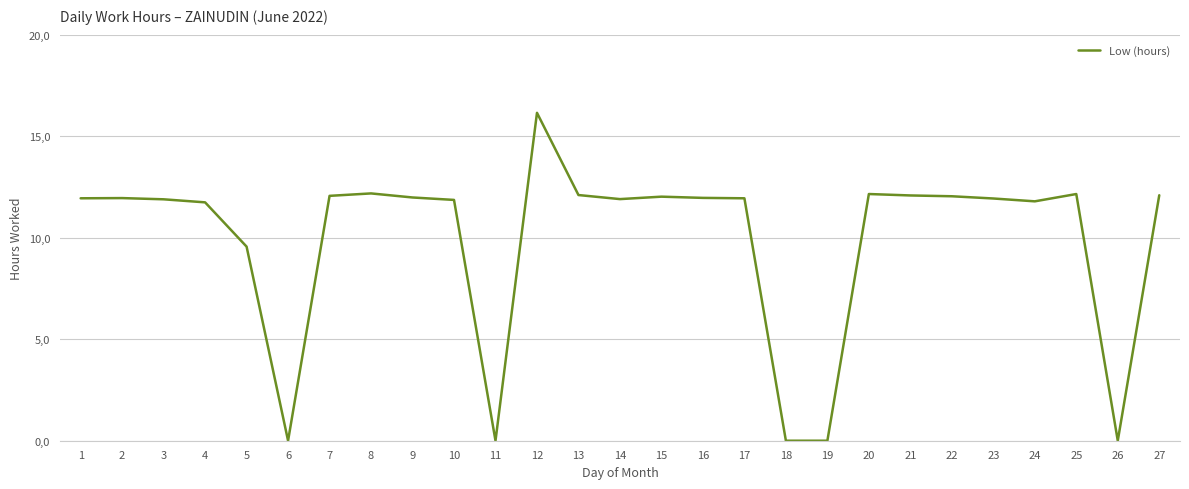

Does the chart display data point markers on the line(s)?

No